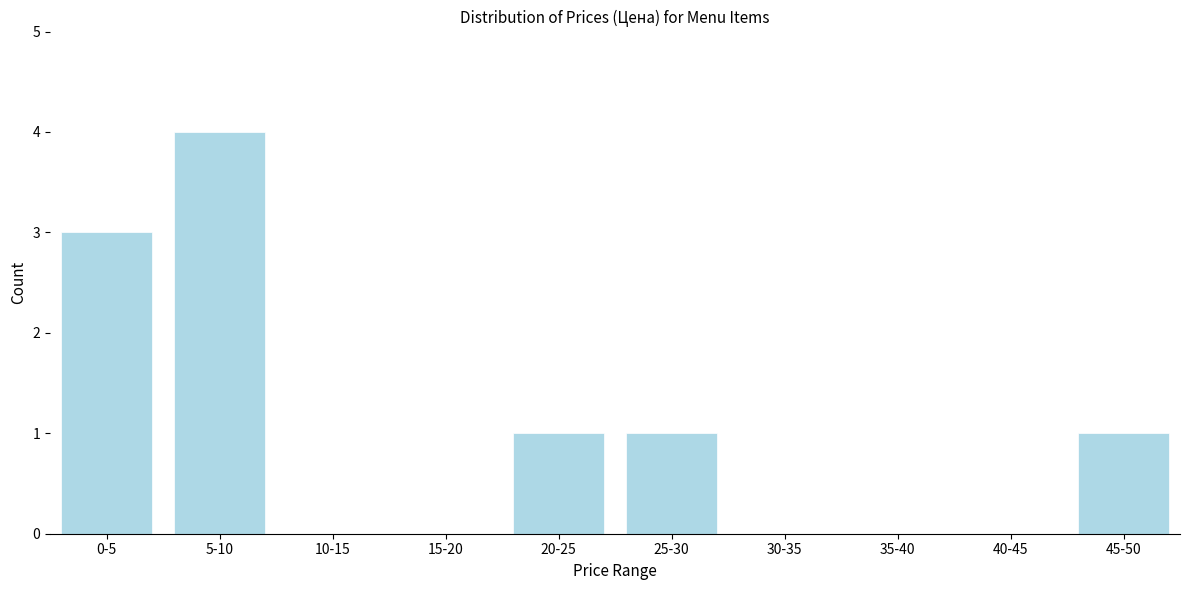

Reading right to left, extract all data points from this chart.

45-50=1	40-45=0	35-40=0	30-35=0	25-30=1	20-25=1	15-20=0	10-15=0	5-10=4	0-5=3